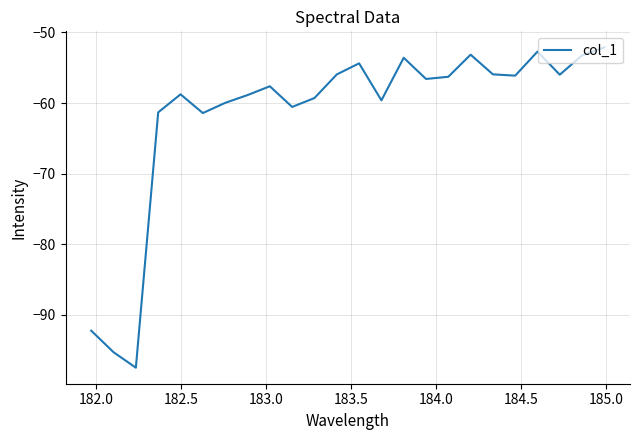

What is the greatest value displayed?

-52.1